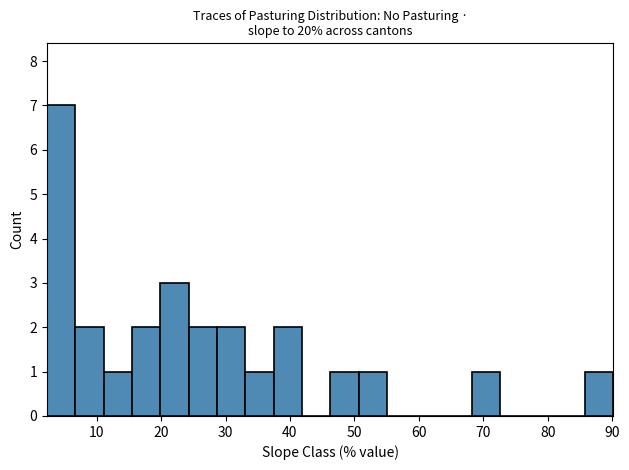

Over which range of the x-axis is the bar tallest?

2 to 7